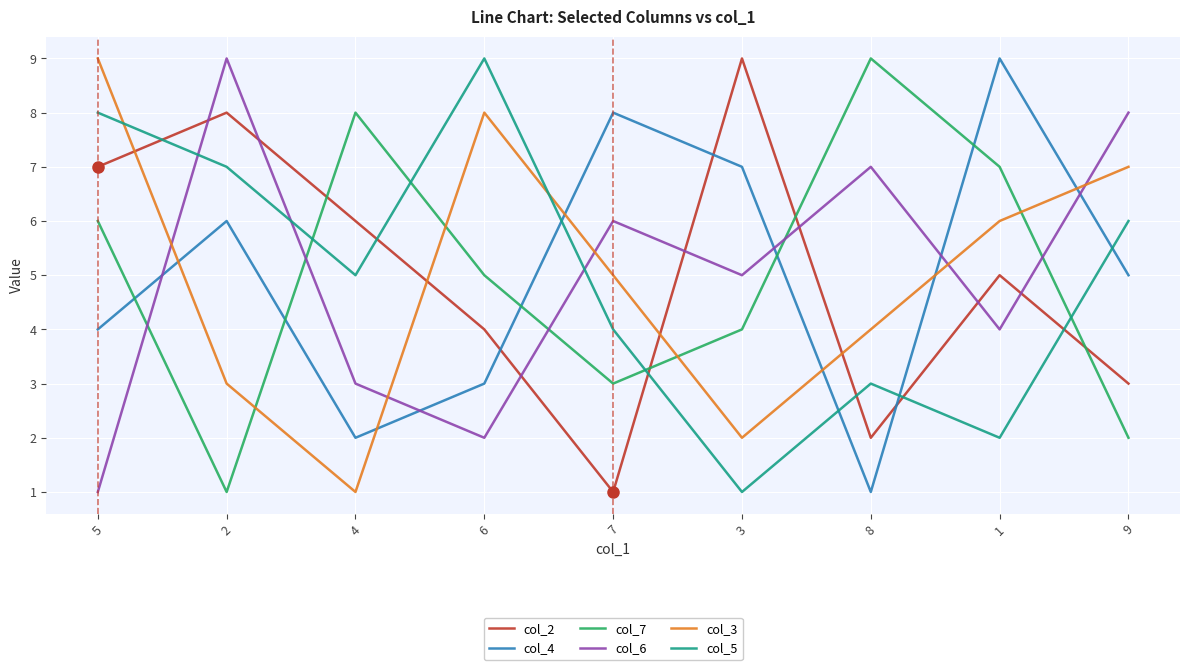

Reading left to right, transcribe all the data shown in this chart.

col_2: 7	8	6	4	1	9	2	5	3
col_4: 4	6	2	3	8	7	1	9	5
col_7: 6	1	8	5	3	4	9	7	2
col_6: 1	9	3	2	6	5	7	4	8
col_3: 9	3	1	8	5	2	4	6	7
col_5: 8	7	5	9	4	1	3	2	6